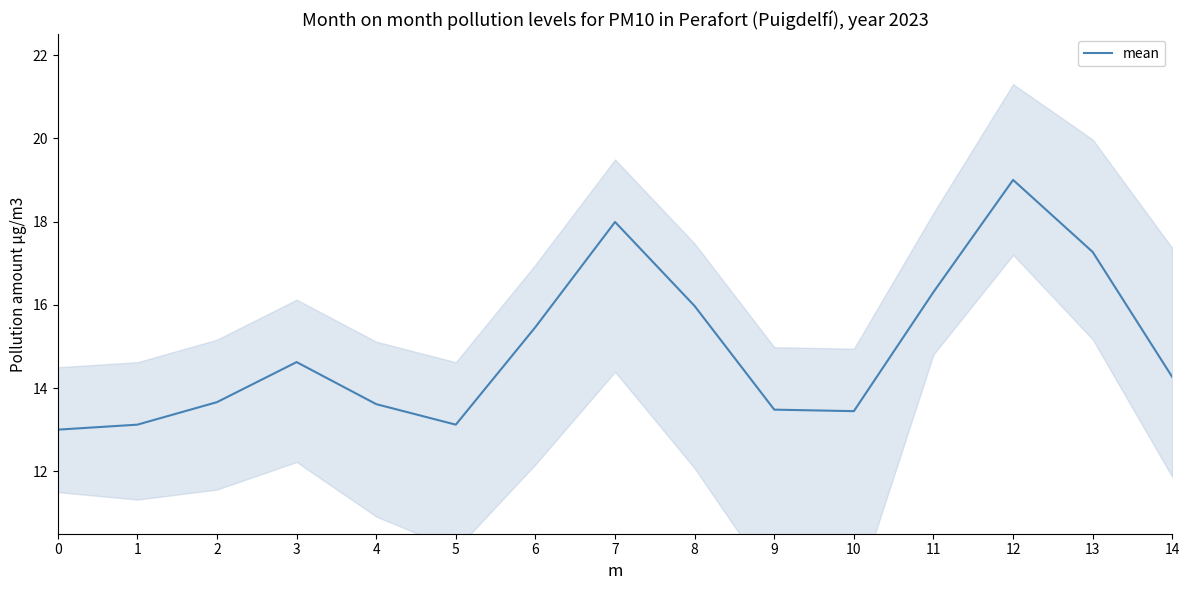

Is it true that the value at 4 is 7.7?

False